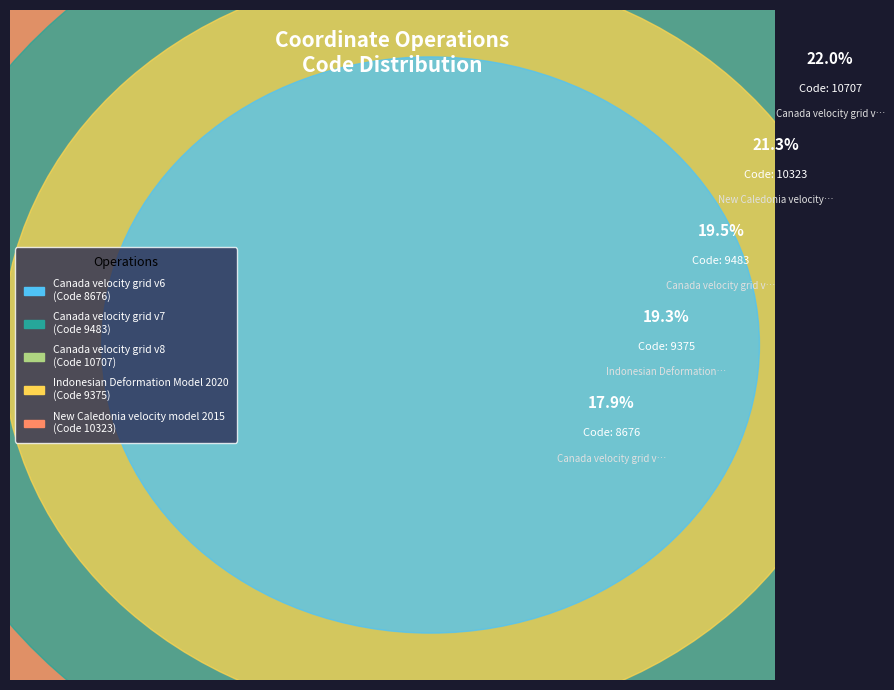

What is the change in value from Canada velocity grid v6 to Indonesian Deformation Model 2020?

+699